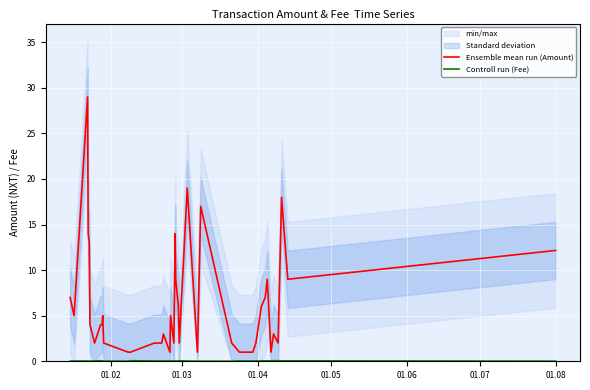

How many Controll run (Fee) values are between 0 and 1?

40